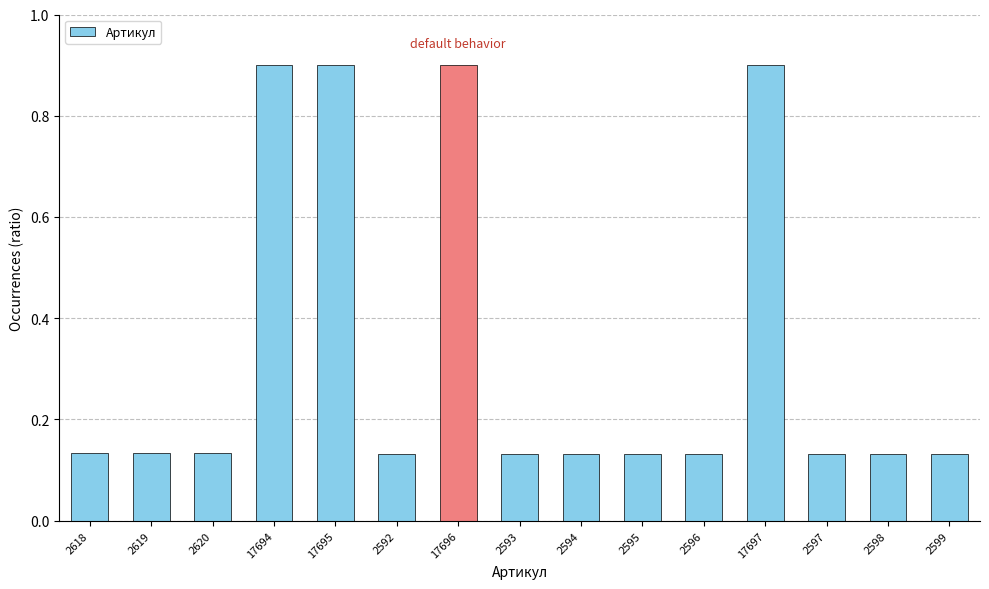

What is the value of the 4th bar from the left?

0.9